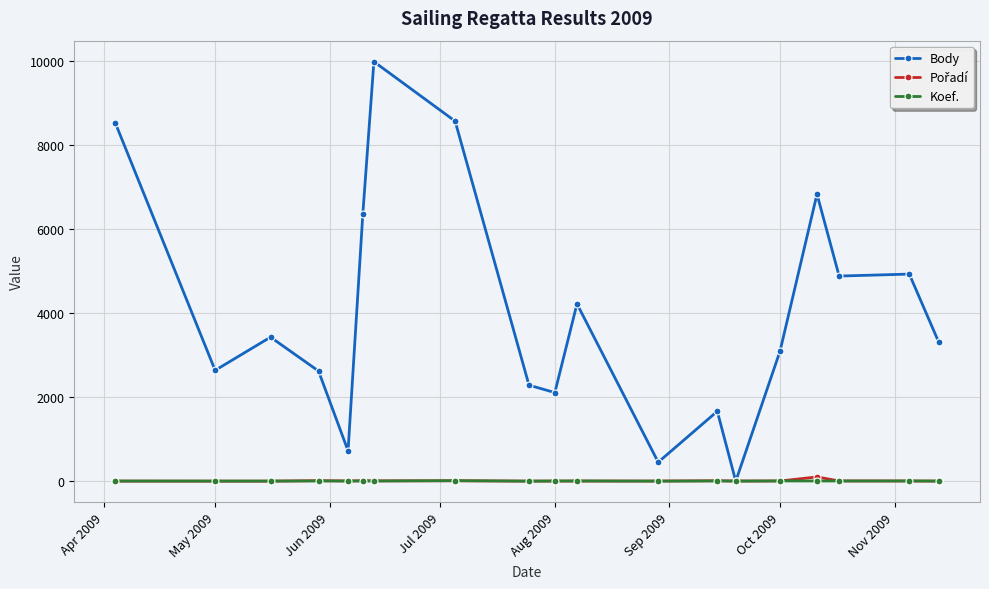

What is the greatest value displayed?

9981